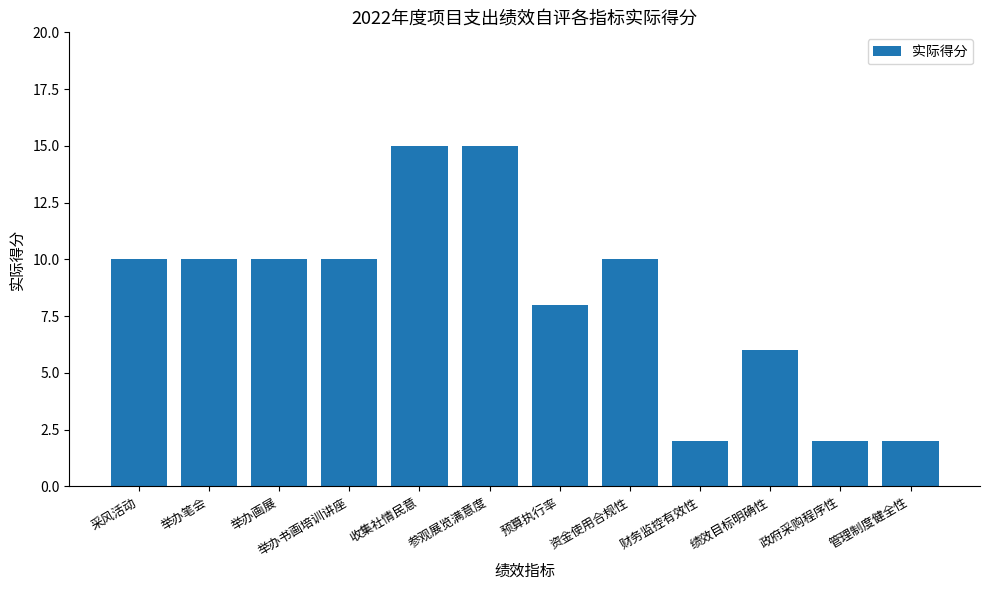

What is the minimum value shown in the chart?

2